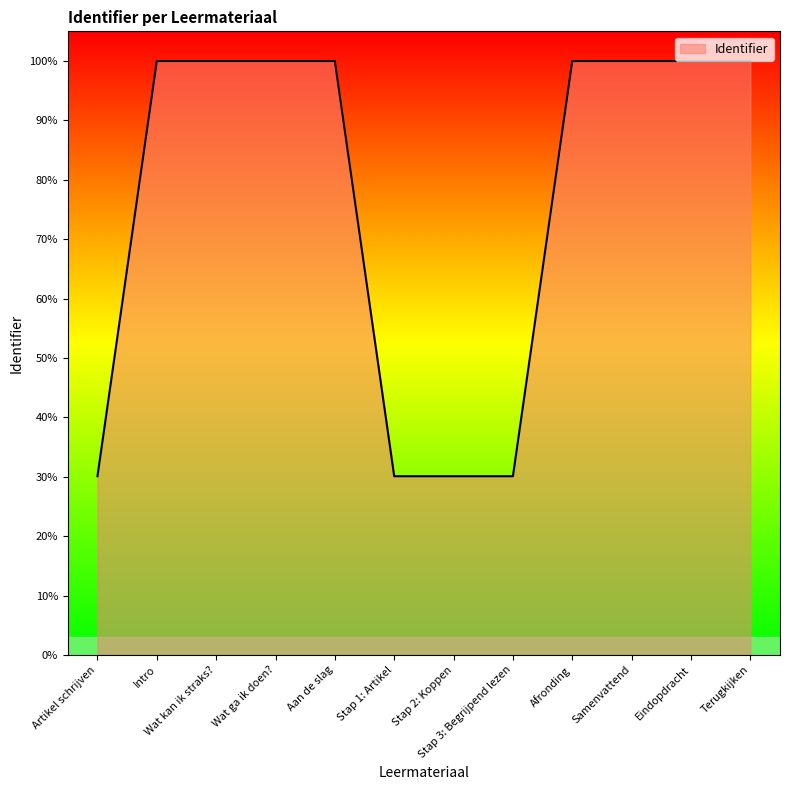

Is this an area chart (filled region under the line)?

Yes